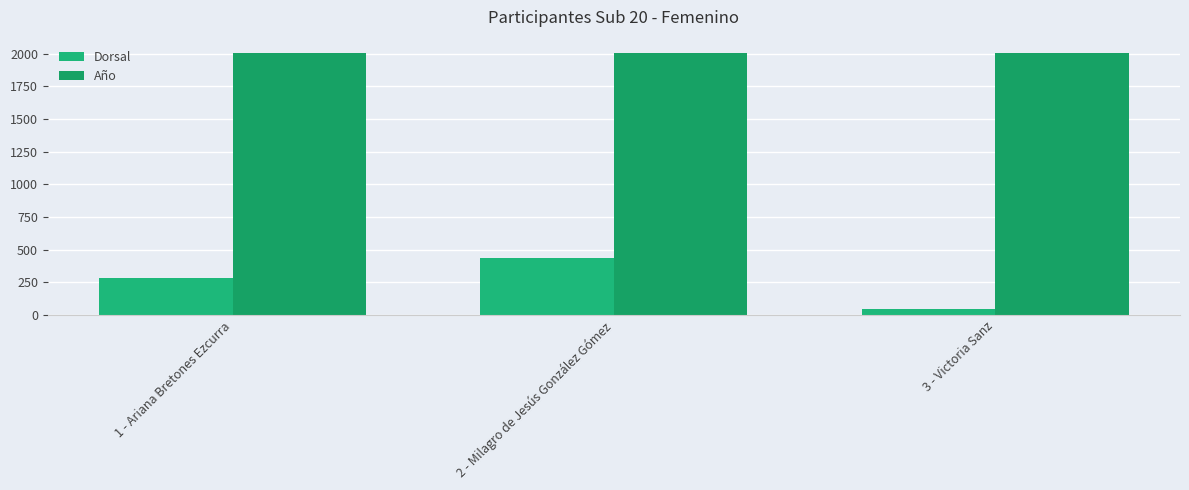

List the series in order of their overall mean, highest first.

Año, Dorsal